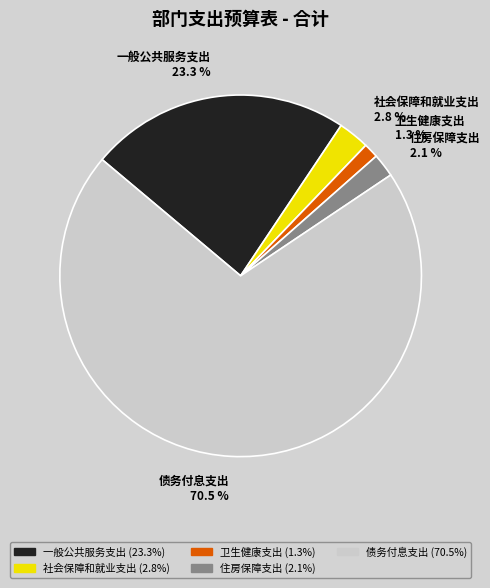

How many segments does this pie chart have?

5